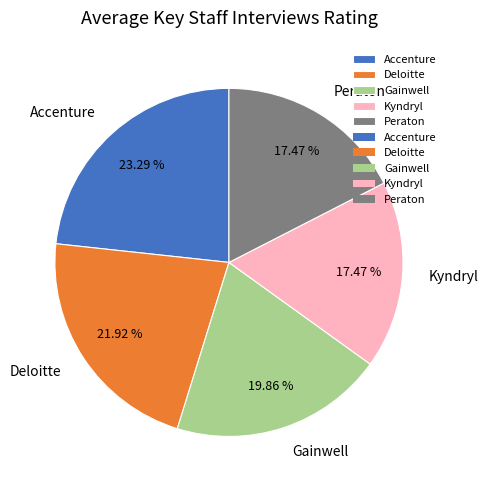

Between Peraton and Accenture, which is larger?

Accenture